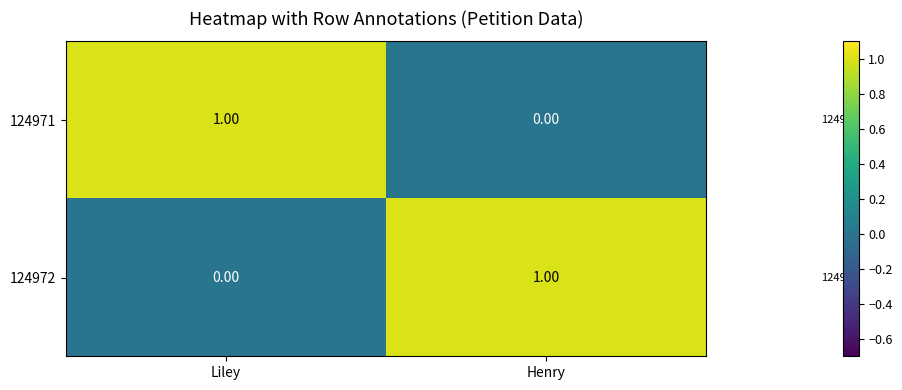

What is the spread (max minus min) of values at Henry?

1